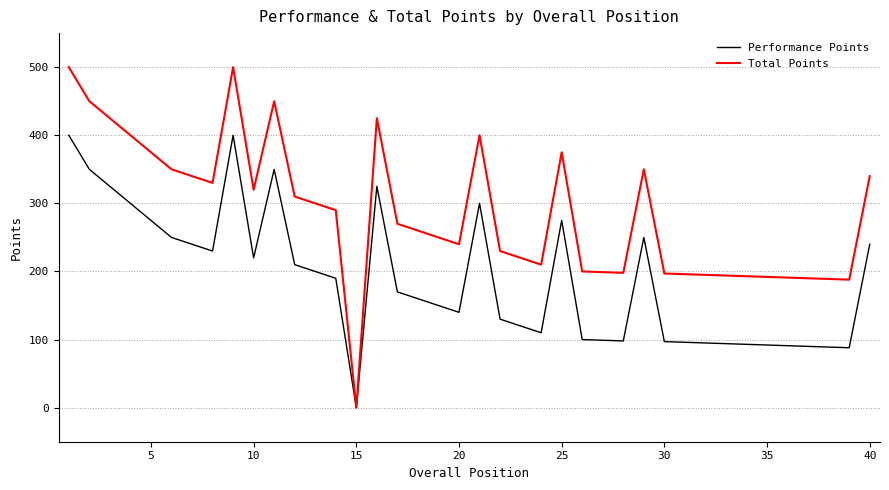

Which series has the largest range (max minus min)?

Total Points